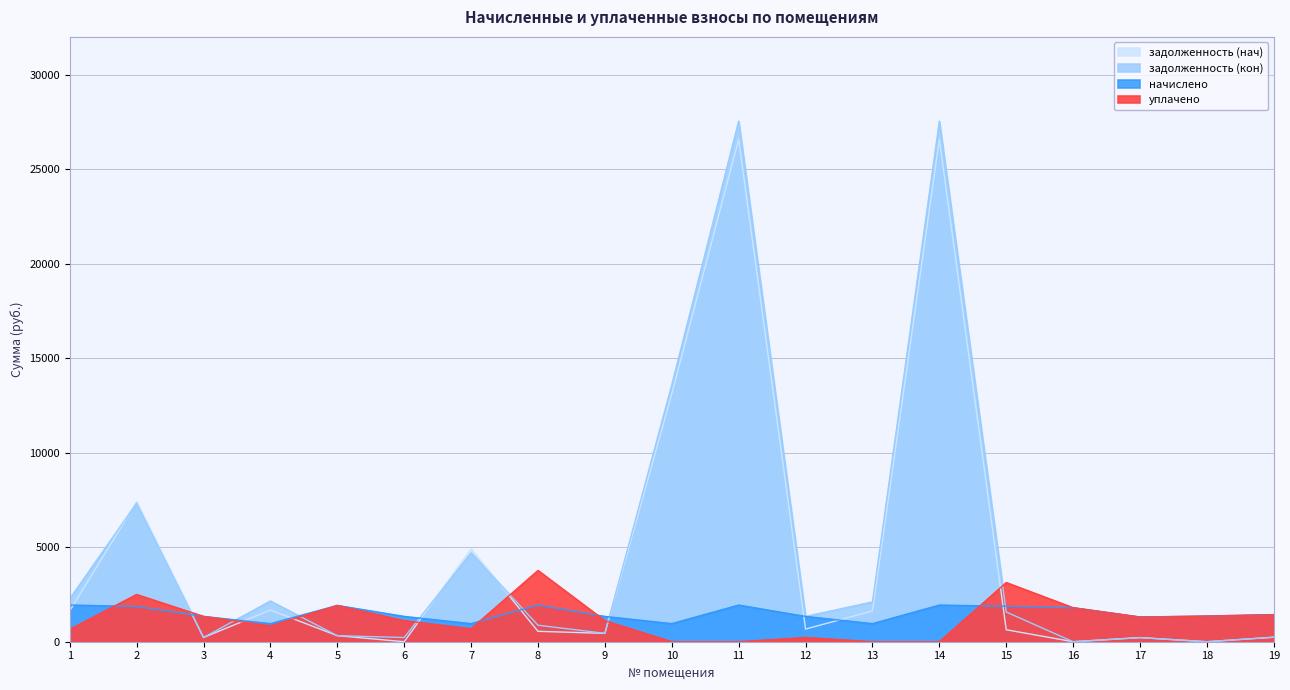

In задолженность (кон), how many points are lower than both neighbors (excluding endpoints)?

6